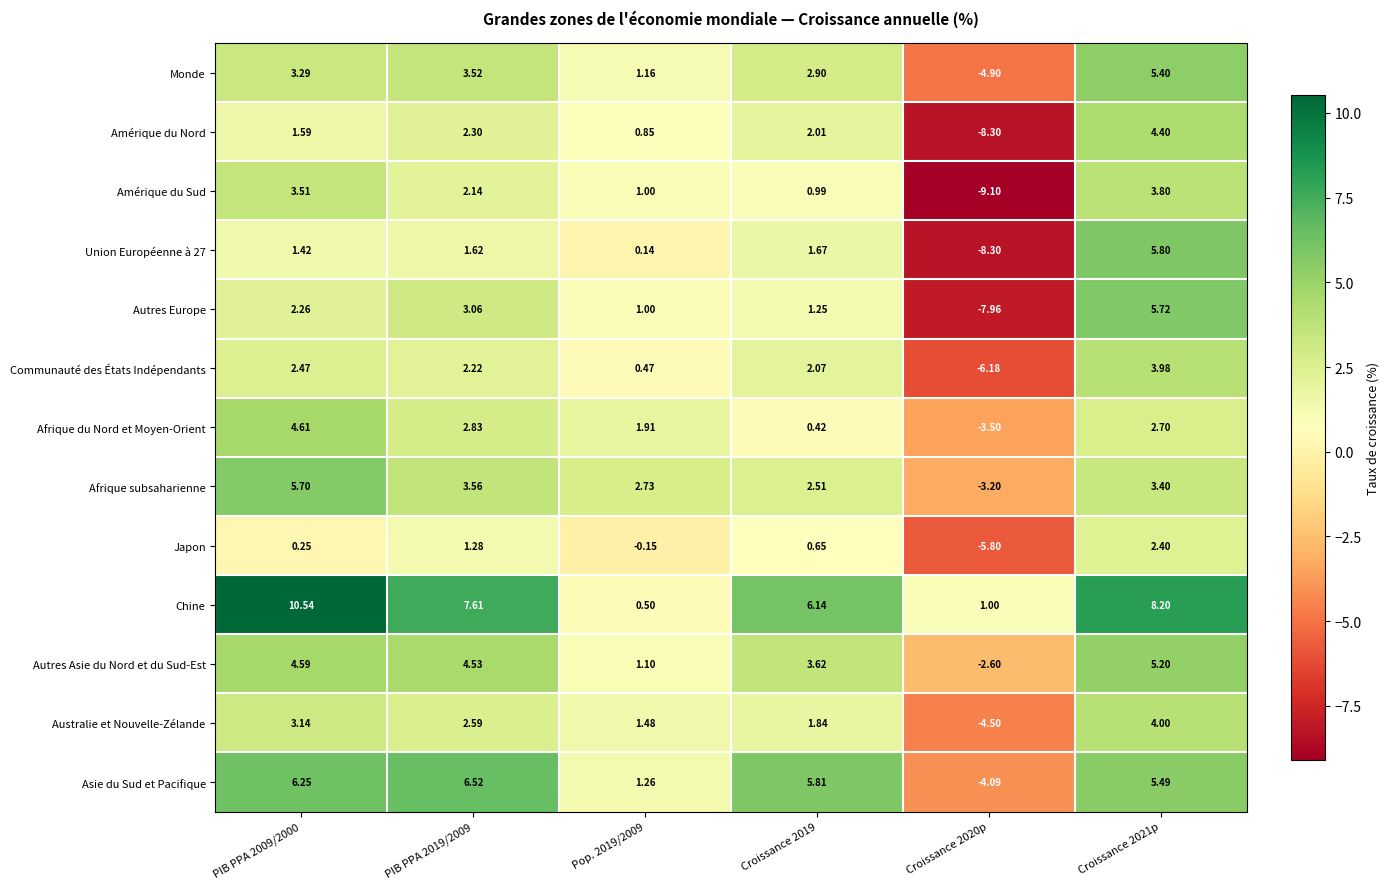

Between PIB PPA 2019/2009 and Croissance 2019, which series saw the biggest shift?

Afrique du Nord et Moyen-Orient